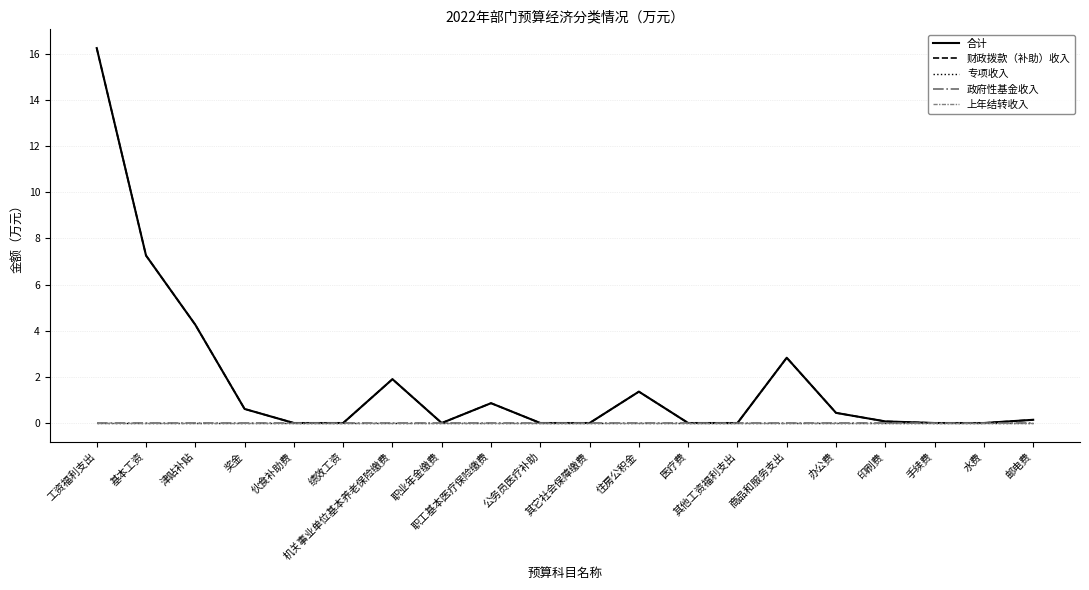

Does the chart display data point markers on the line(s)?

No